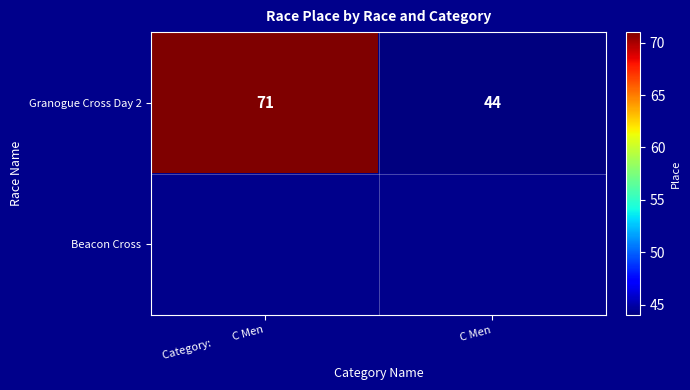

Is it true that Granogue Cross Day 2 equals 94 at Category:         C Men?

False